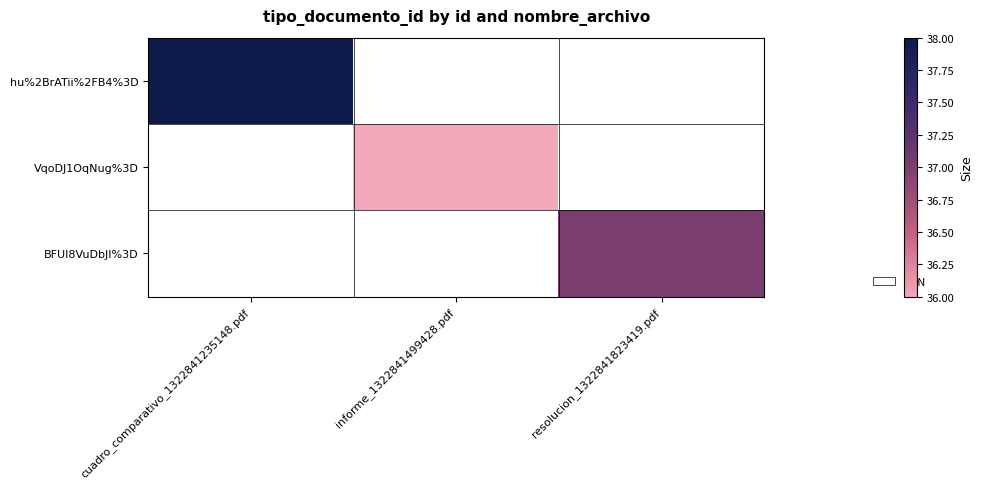

How many categories are shown in the chart?

3